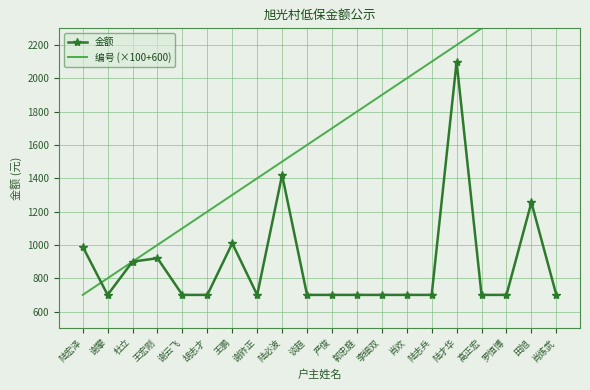

The 金额 series shows 295 at 肖炼武. True or false?

False